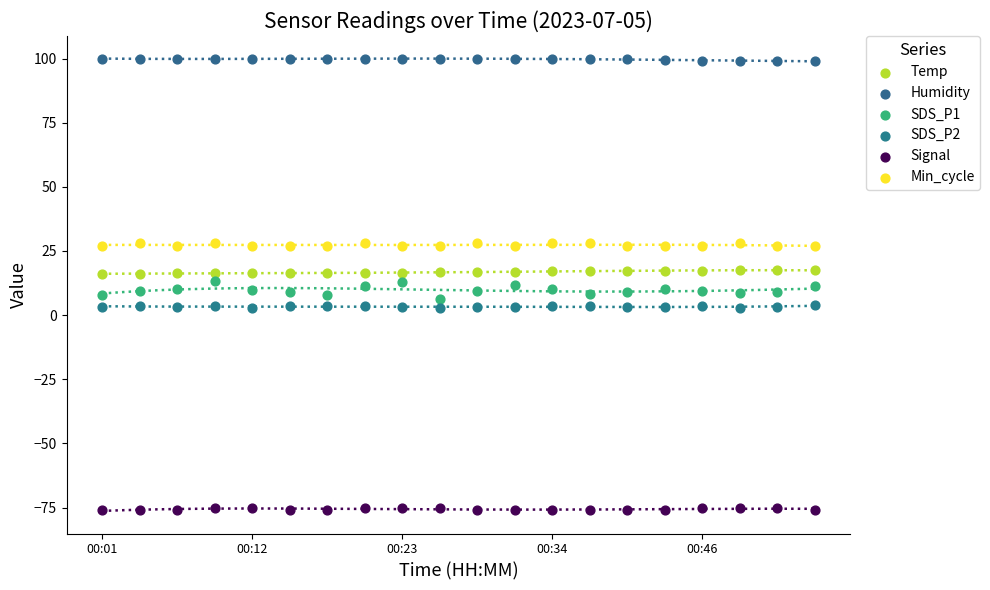

Which series contains the highest Y value?

Humidity